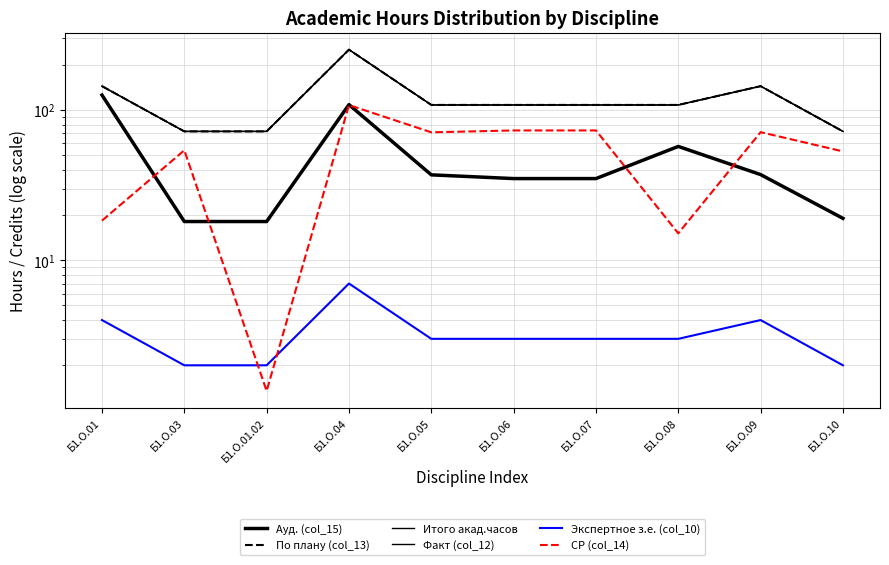

How many distinct data groups are displayed?

6